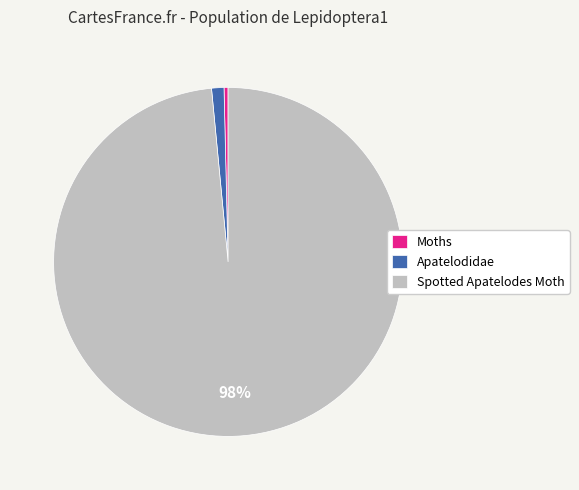

The Apatelodidae slice represents 11% of the pie. True or false?

False